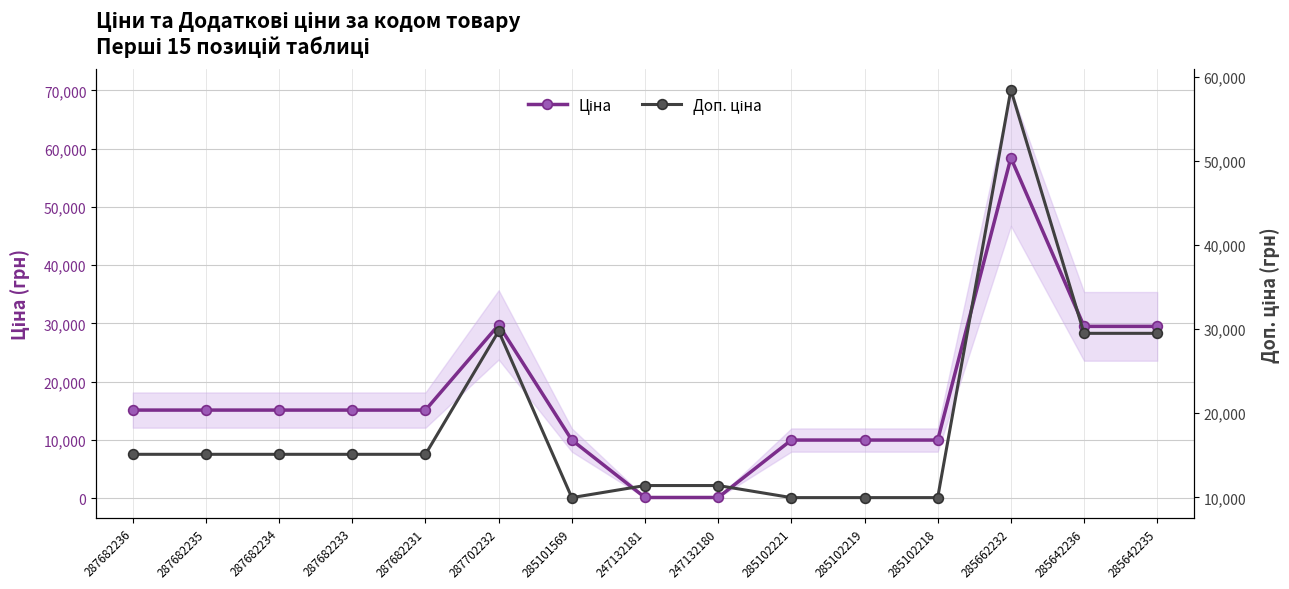

What is the total value across all series at 247132180?

11524.1